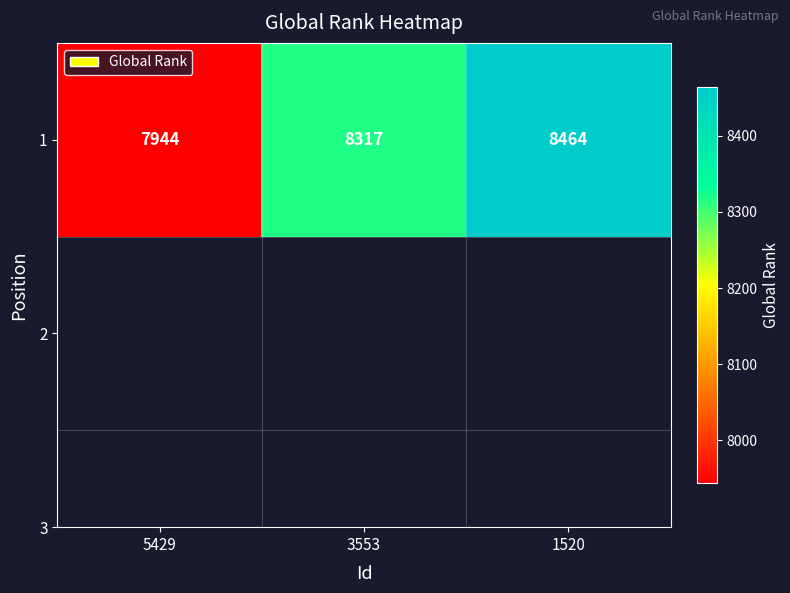

What is the difference between the values at 3553 and 5429?

373